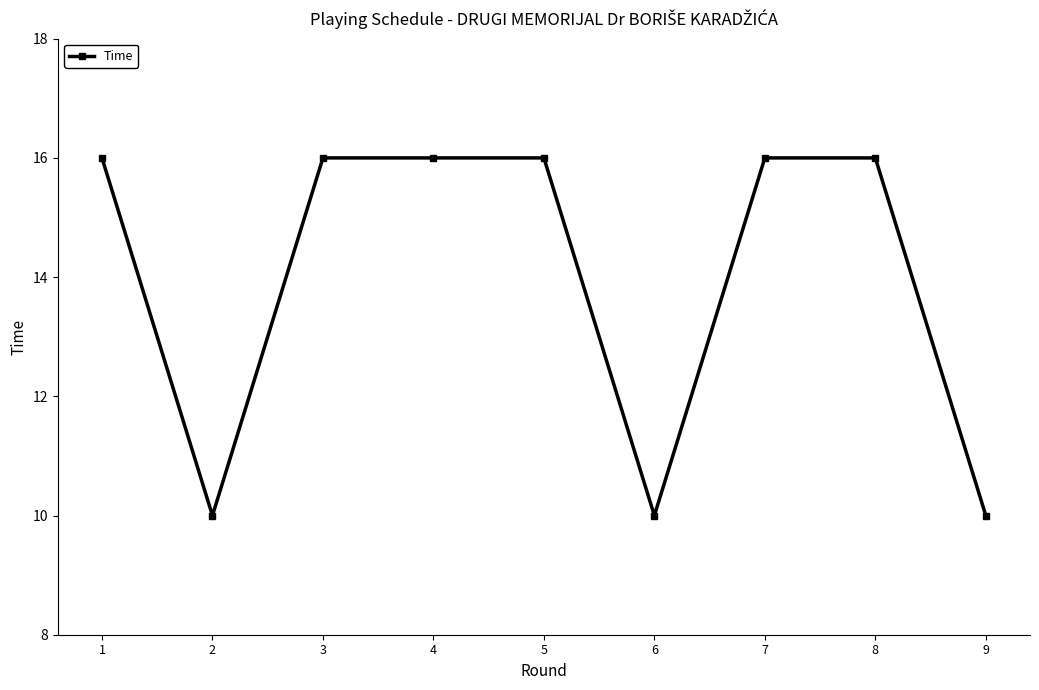

What is the maximum value shown in the chart?

16